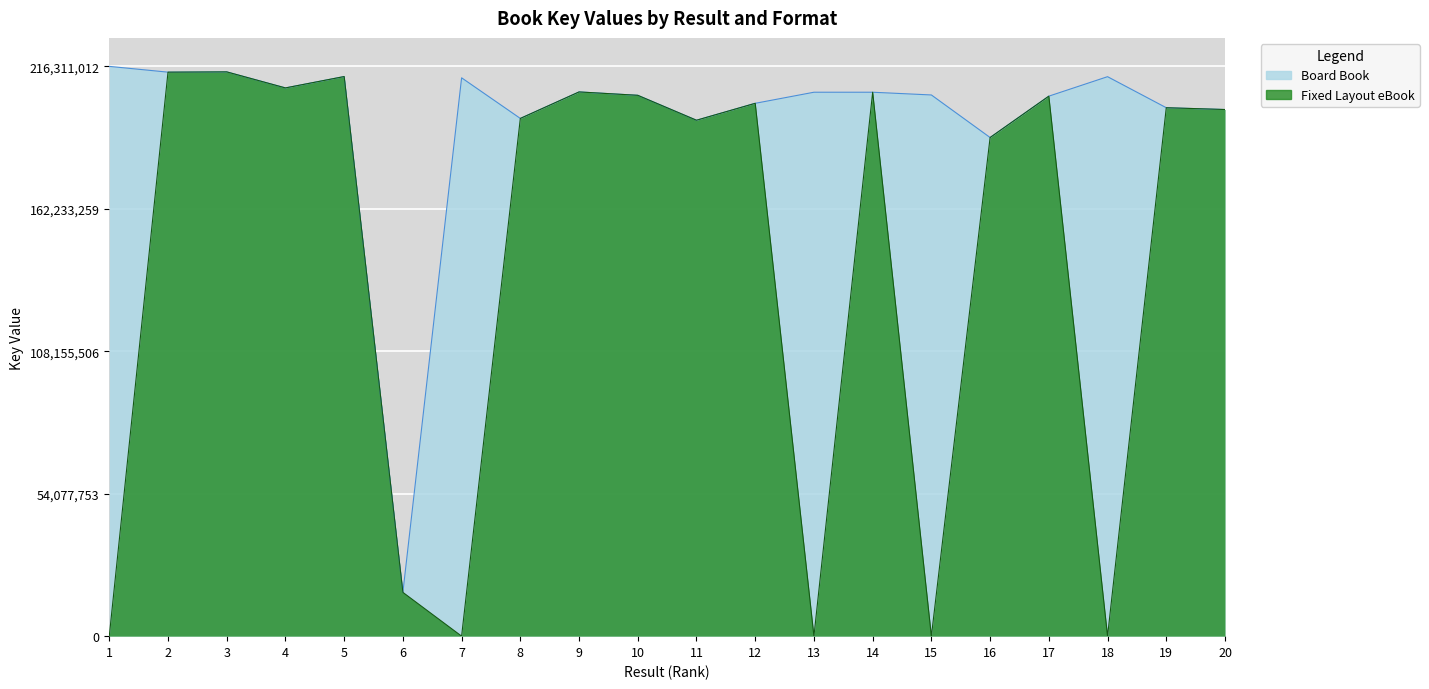

Which series has the widest spread of values?

Fixed Layout eBook